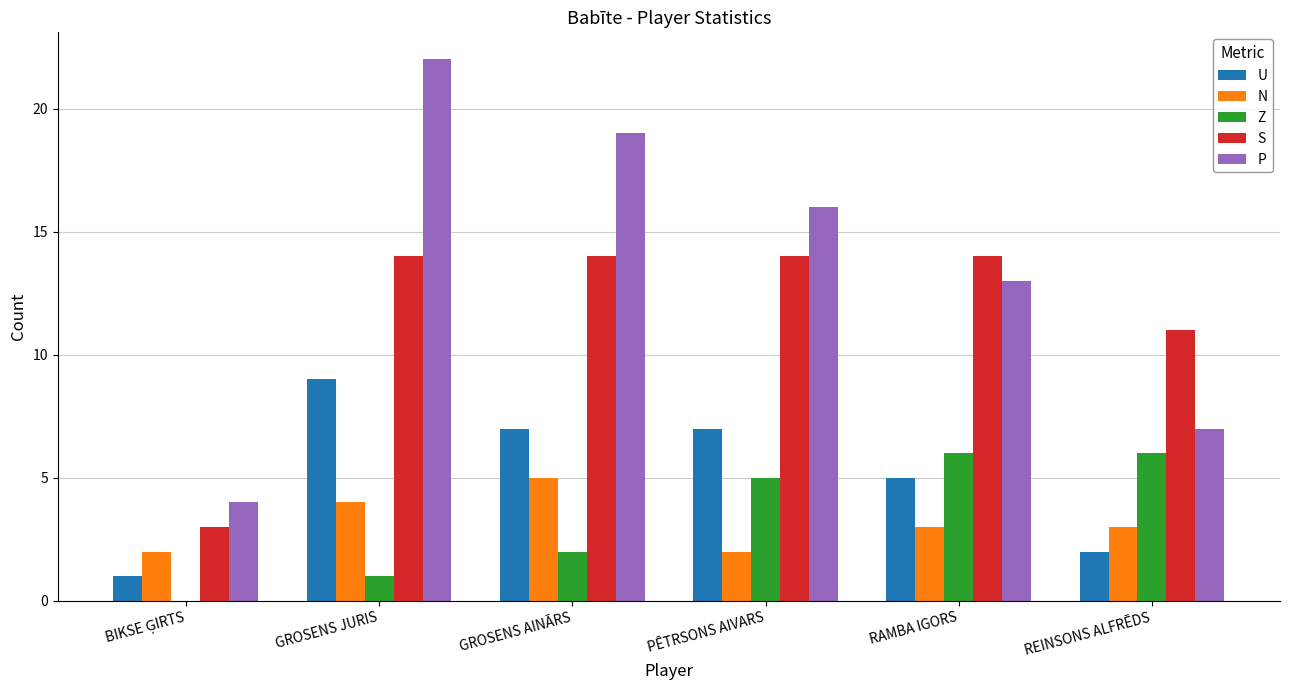

At which category is the sum across all series the highest?

GROSENS JURIS